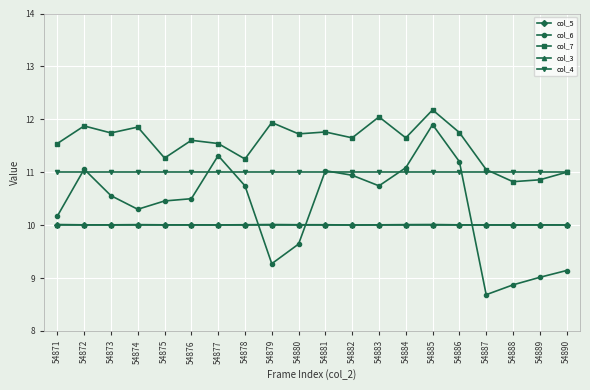

What is the difference between the maximum and minimum values in the col_6 series?

3.2